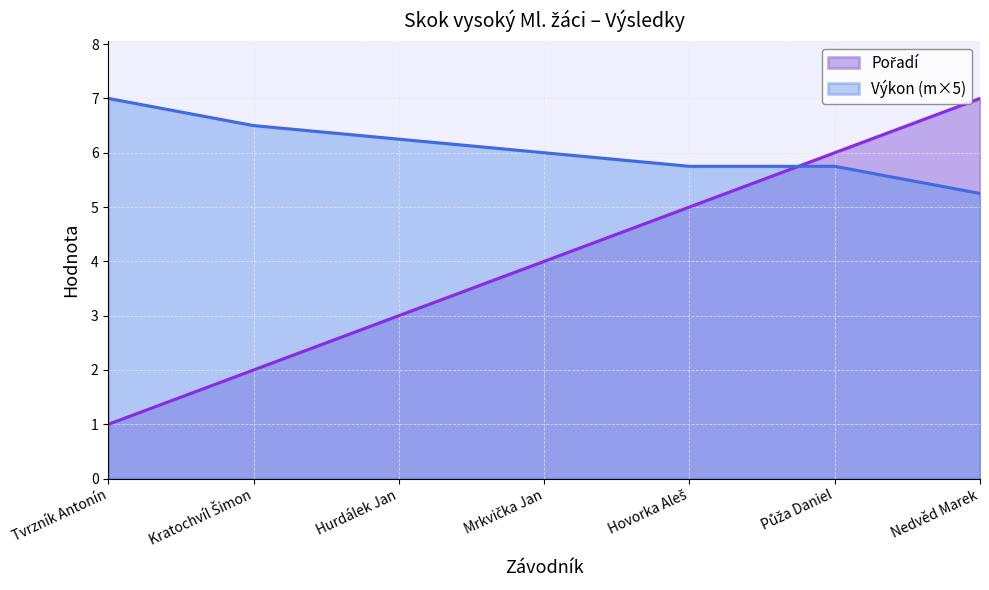

How many lines are shown in the chart?

2